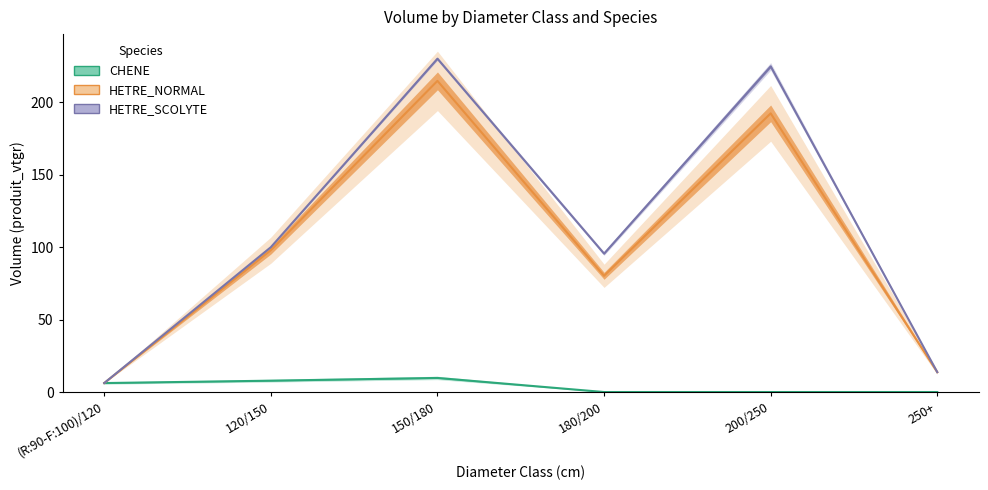

True or false: HETRE_NORMAL and CHENE cross at least once.

False